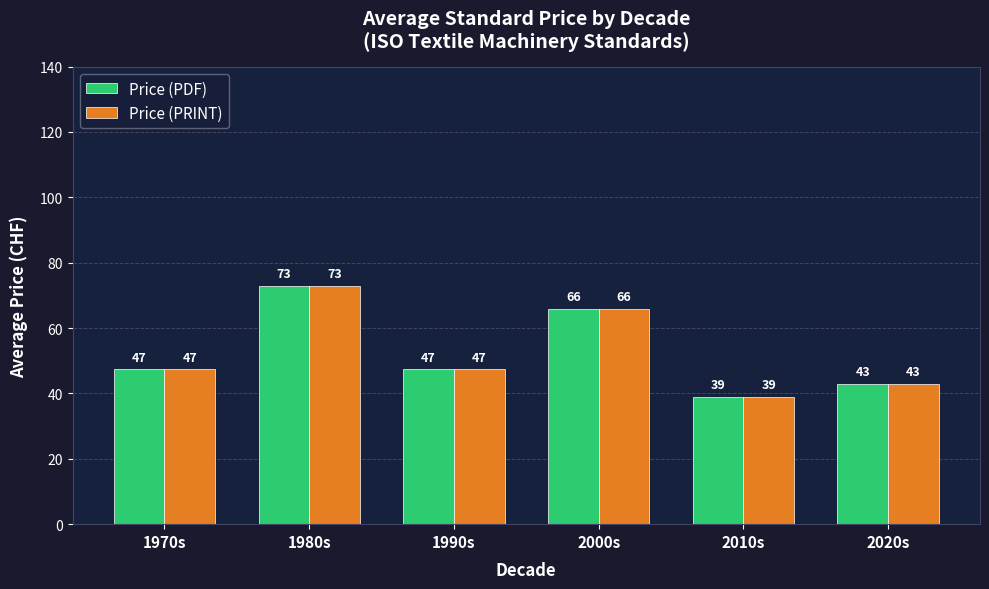

What is the maximum value for Price (PDF)?

72.9